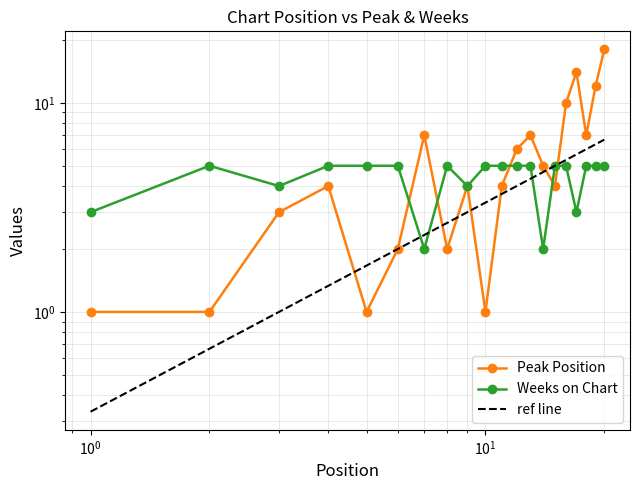

True or false: Peak Position has a value of 5.4 at 10.

False